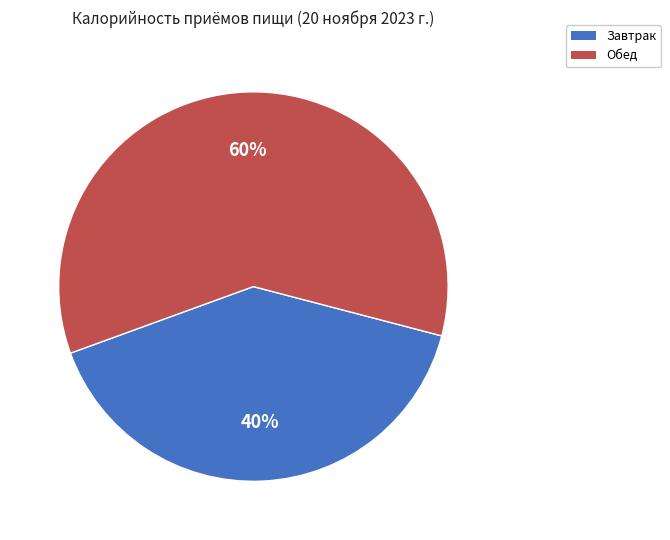

Which slice represents more than half of the pie?

Обед